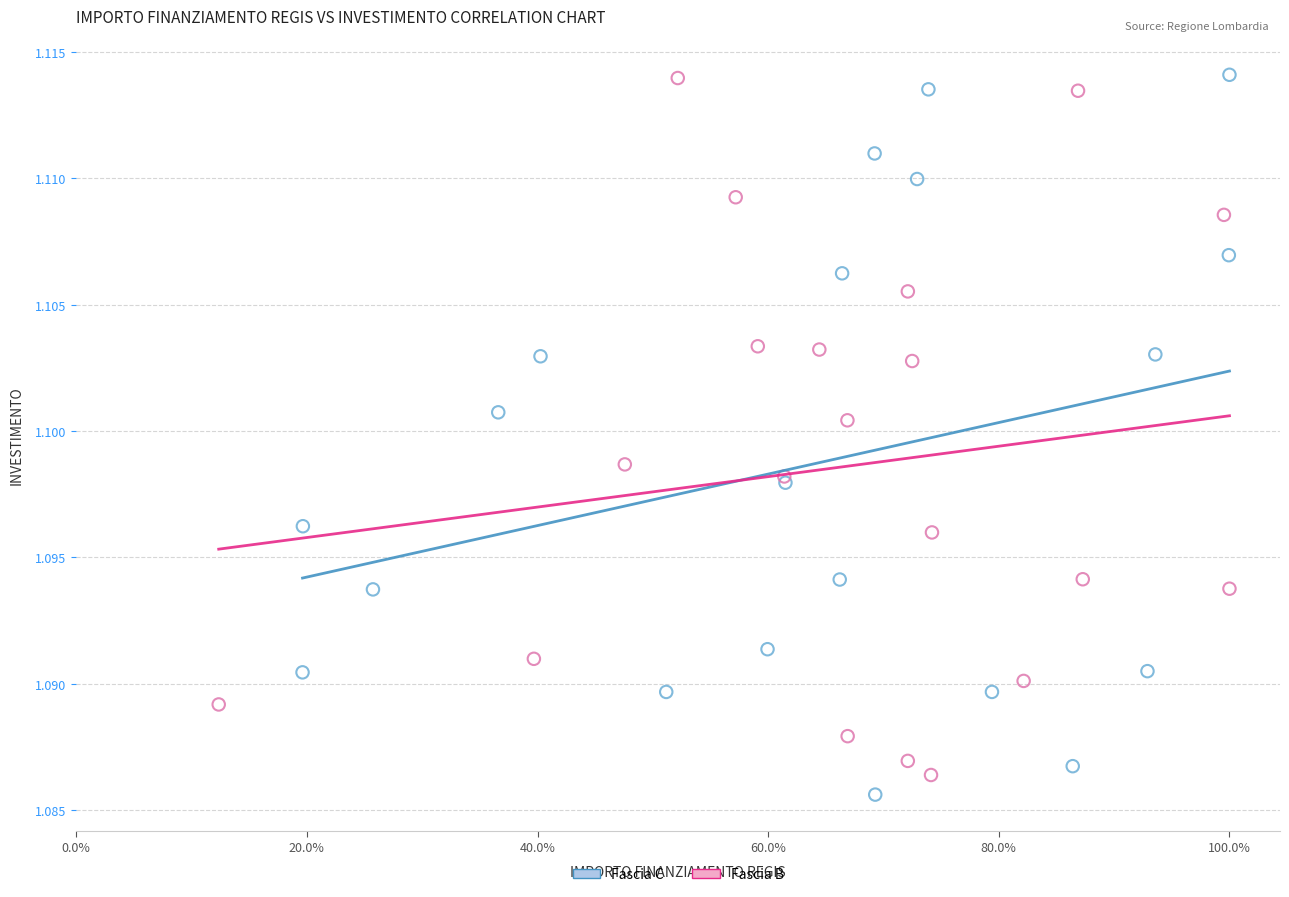

What are all the series names shown in the legend?

Fascia C, Fascia B